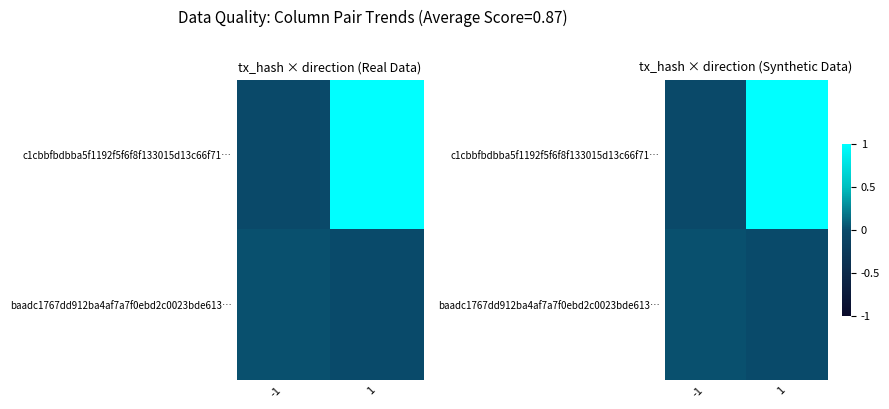

At how many categories does at least one series exceed 0?

2